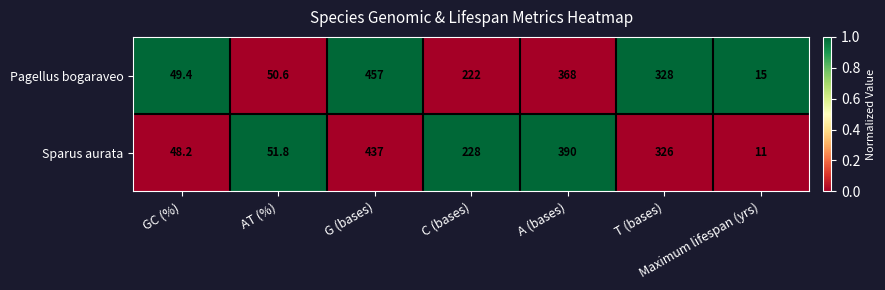

What is the total value across all series at GC (%)?

97.6